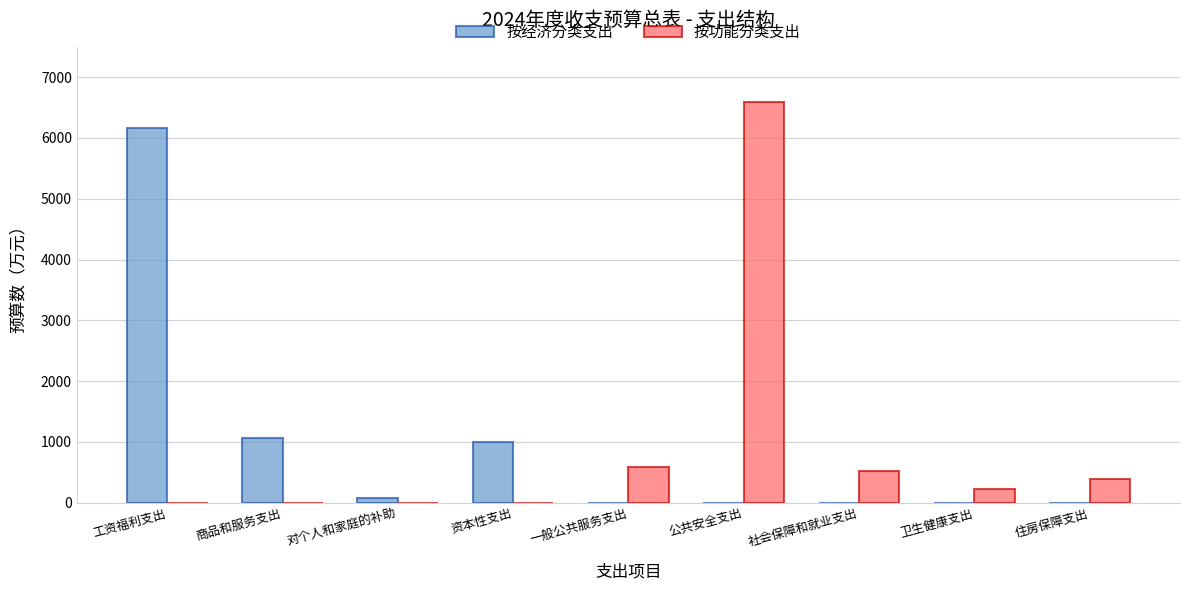

Does the chart contain stacked bars?

No